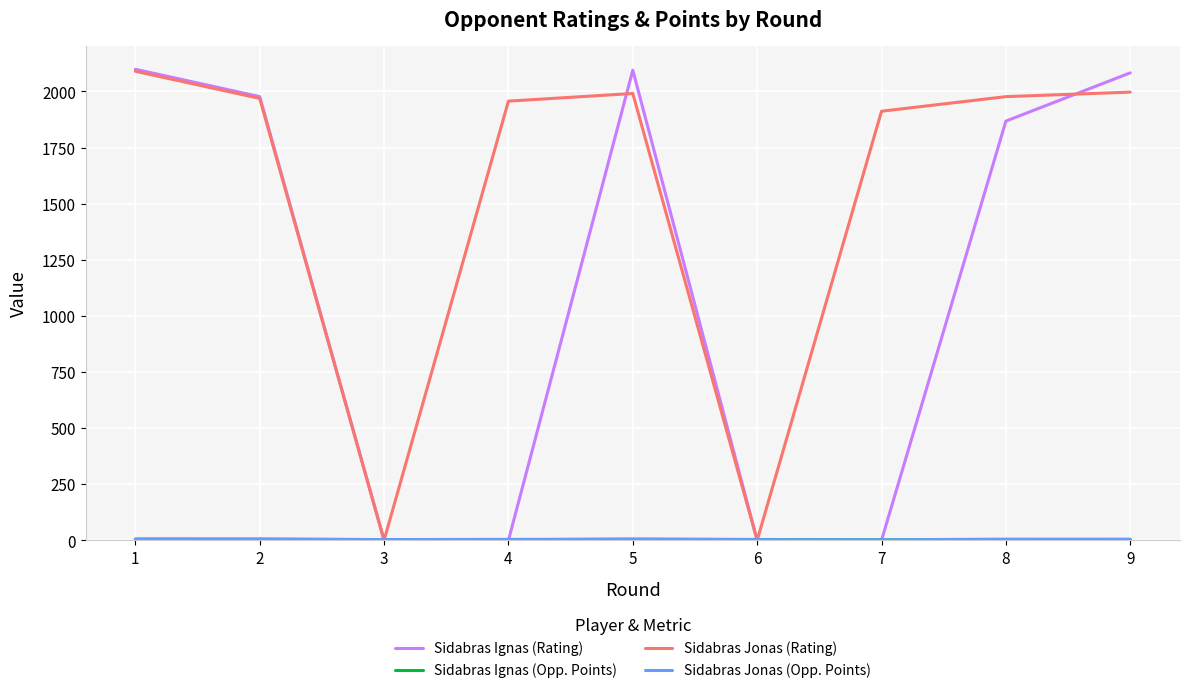

The value of Sidabras Ignas (Rating) at 2 is 1977.0. True or false?

True